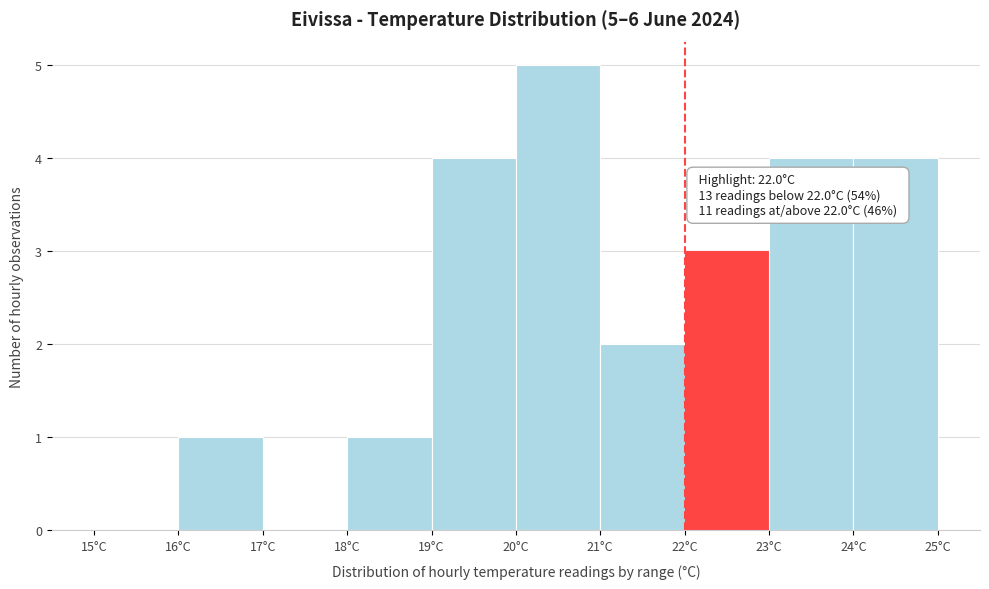

Which range on the x-axis has the tallest bar?

20 to 21